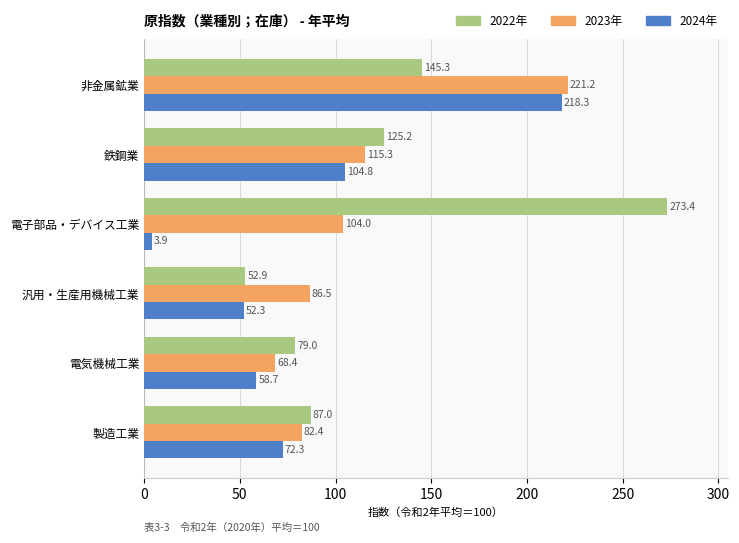

What is the difference between the 2024年 values at 非金属鉱業 and 鉄鋼業?

113.5